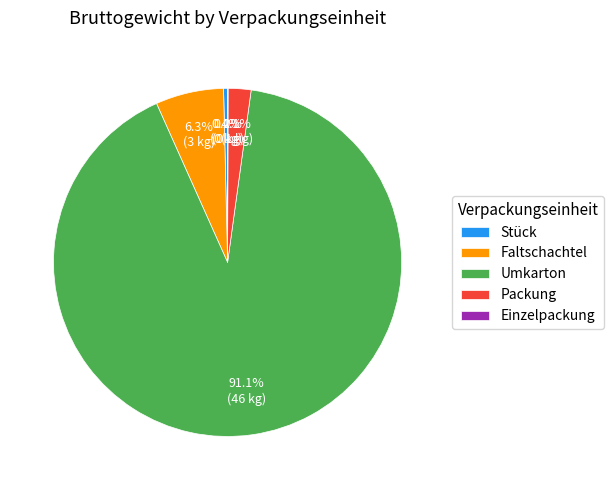

What is the total percentage of Umkarton and Faltschachtel?

97.5%